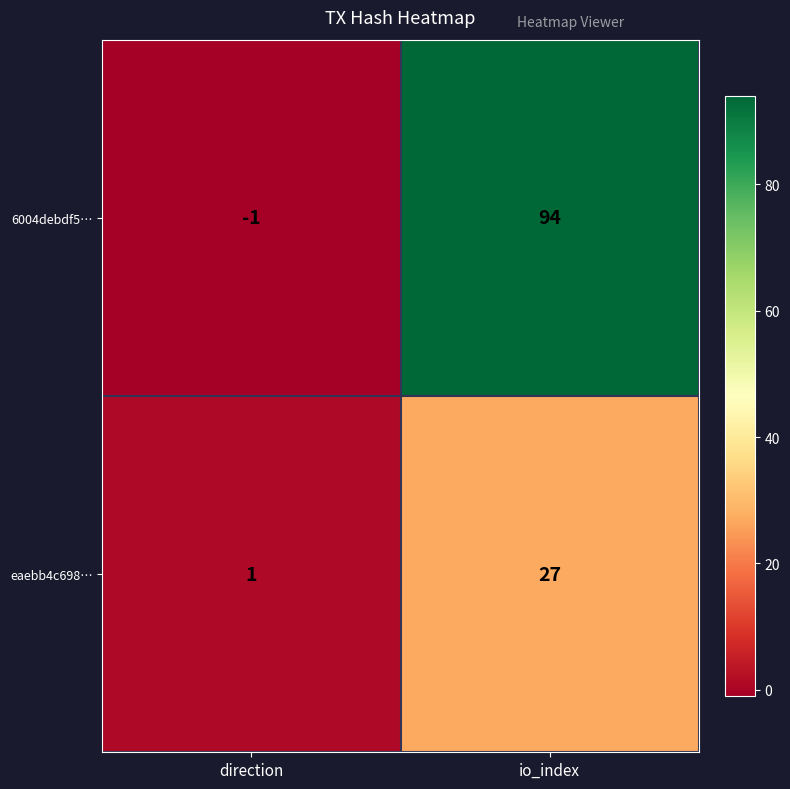

How many data points in 6004debdf5… are less than 94?

1